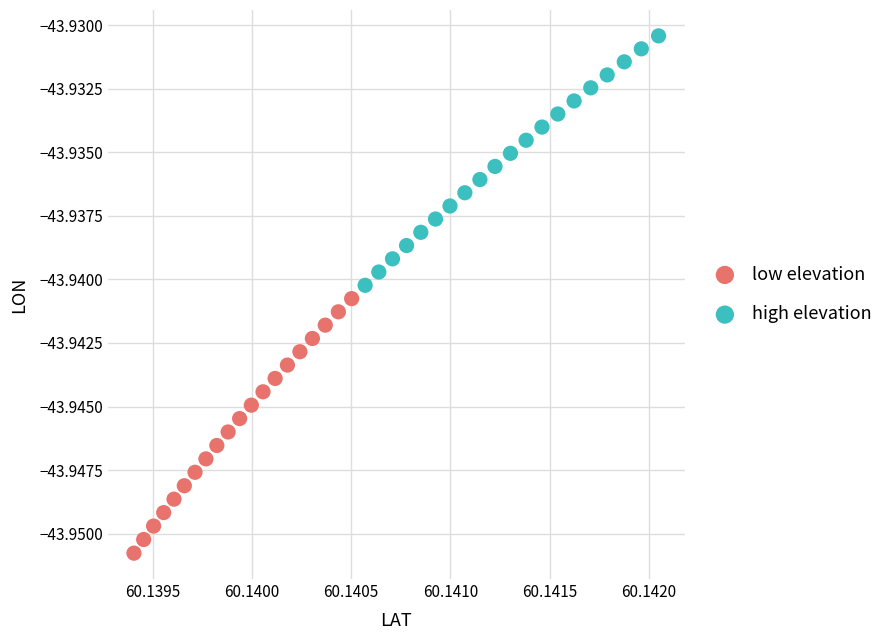

Which series reaches the maximum Y coordinate?

high elevation